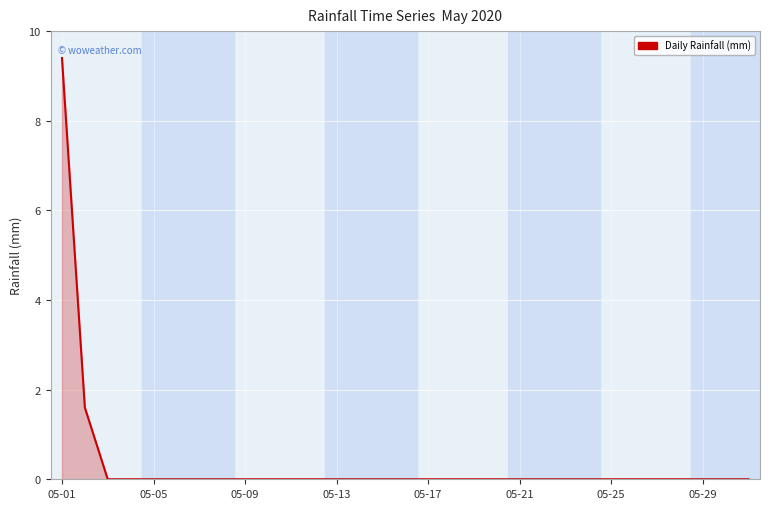

What is the difference between the maximum and minimum values?

9.4